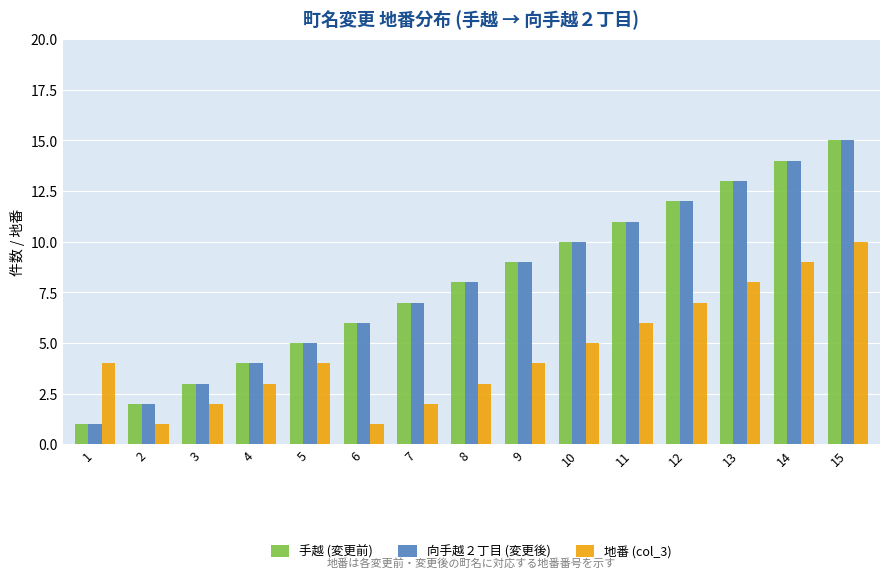

Does the chart contain stacked bars?

No